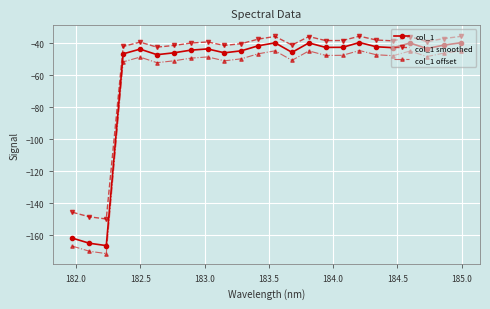

What is the minimum value for col_1 smoothed?

-149.8